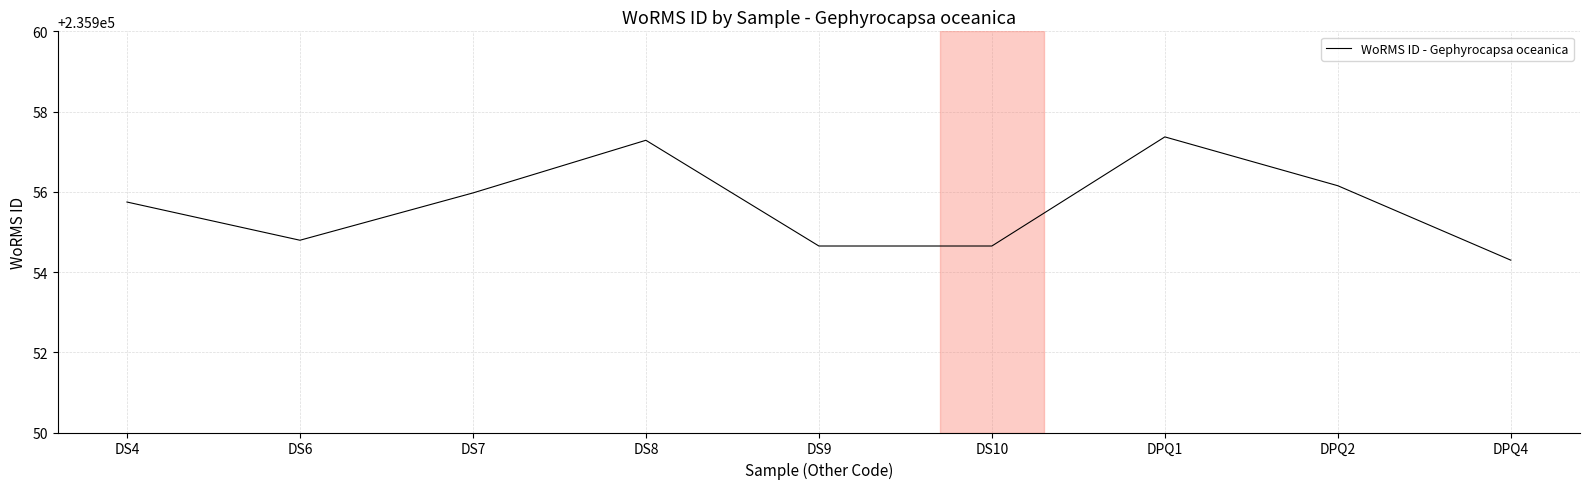

True or false: the data shows 235954.8 at DS6.

True